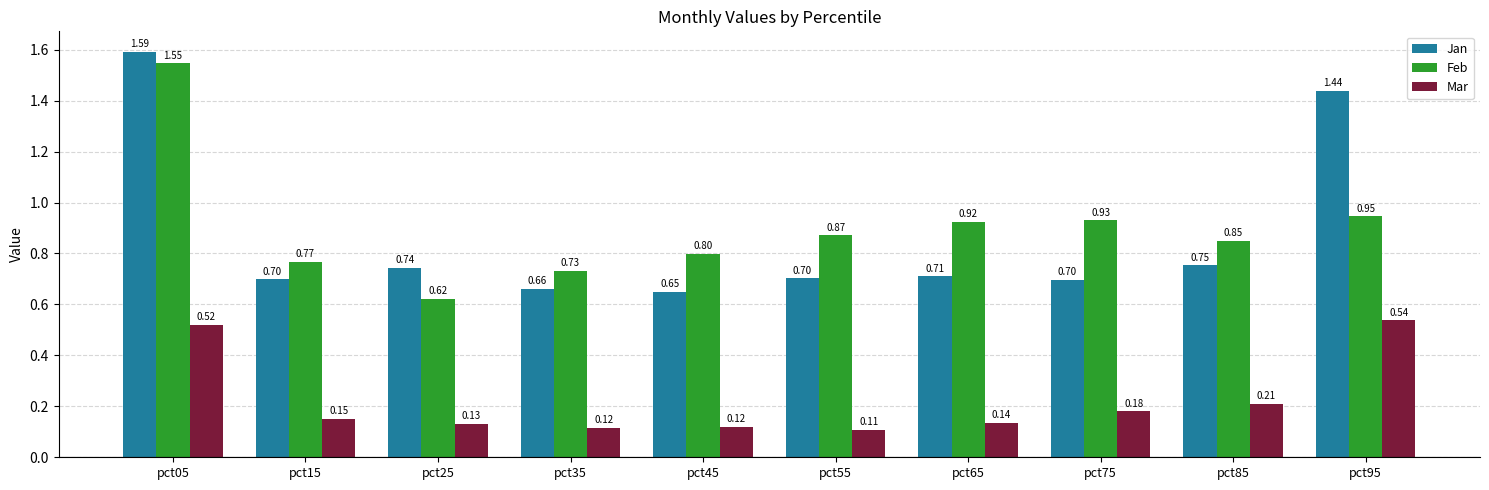

The value of Mar at pct65 is 0.2. True or false?

False